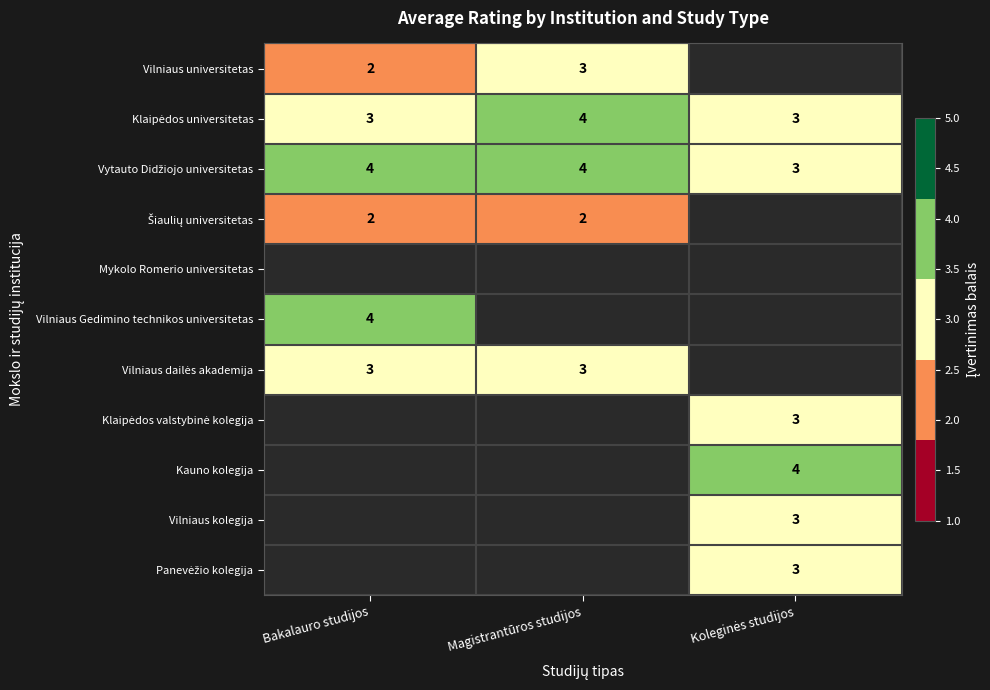

True or false: Vilniaus universitetas has a value of 2 at Magistrantūros studijos.

False